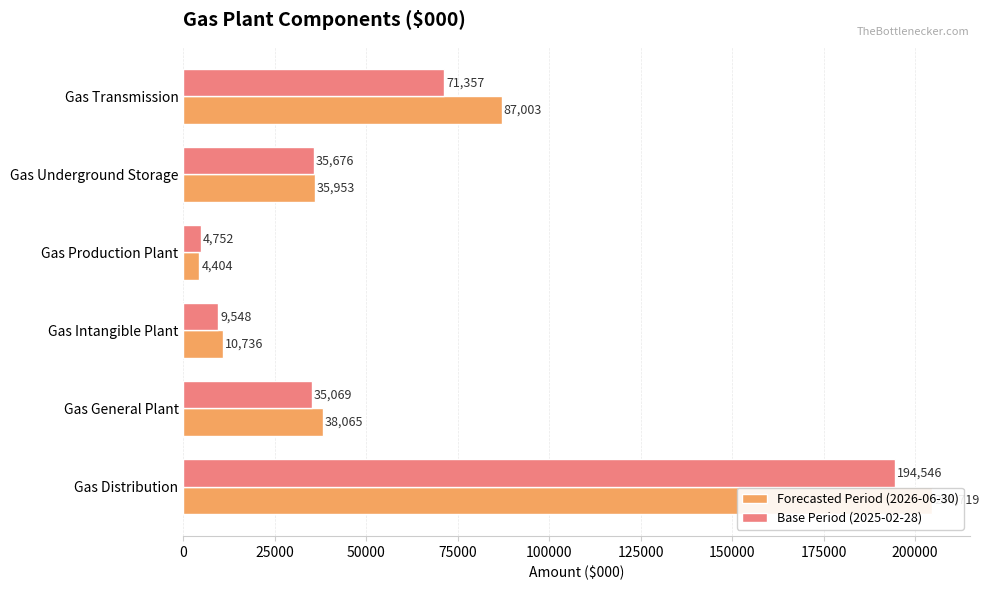

What is the average value of the Base Period (2025-02-28) series?

58491.2